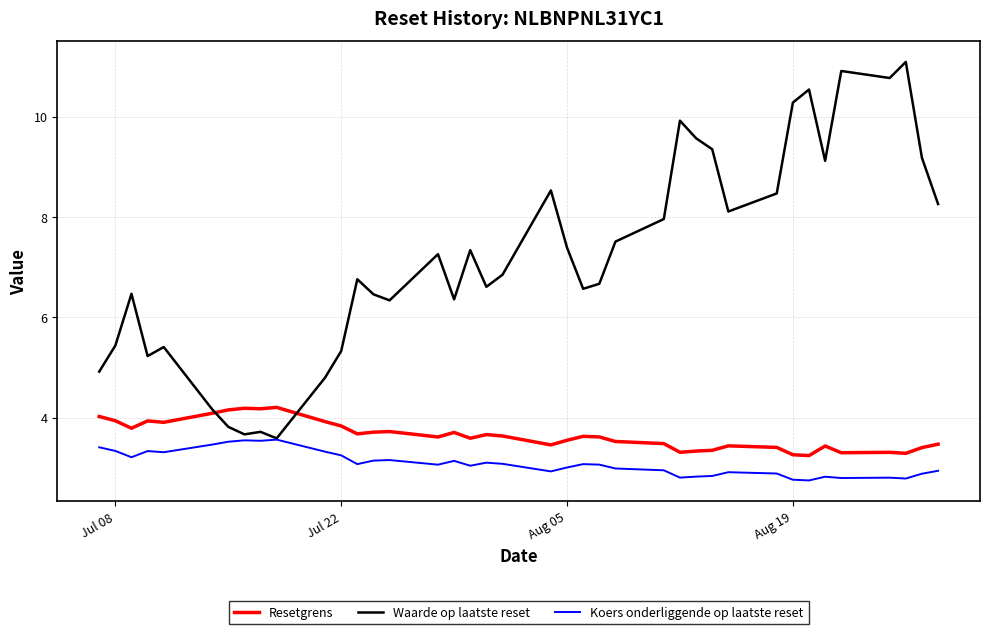

What is the maximum value shown in the chart?

11.1